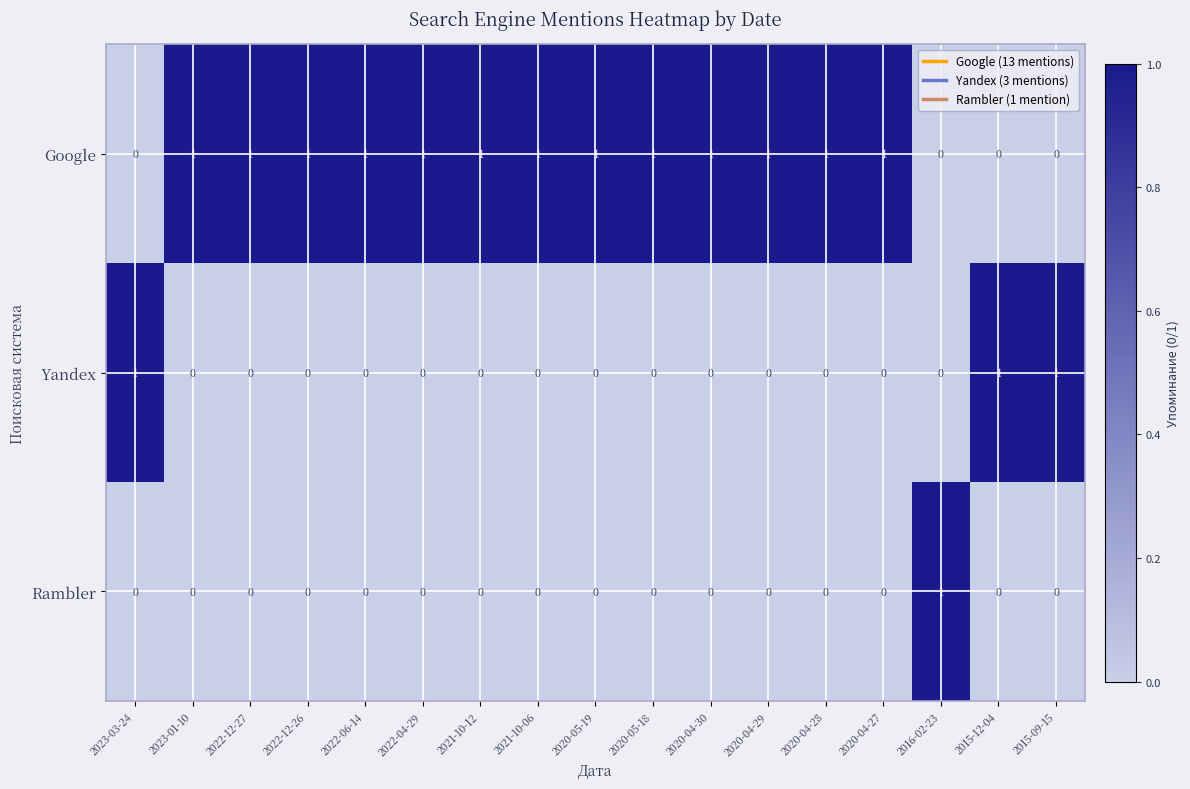

At how many categories does at least one series exceed 0?

17